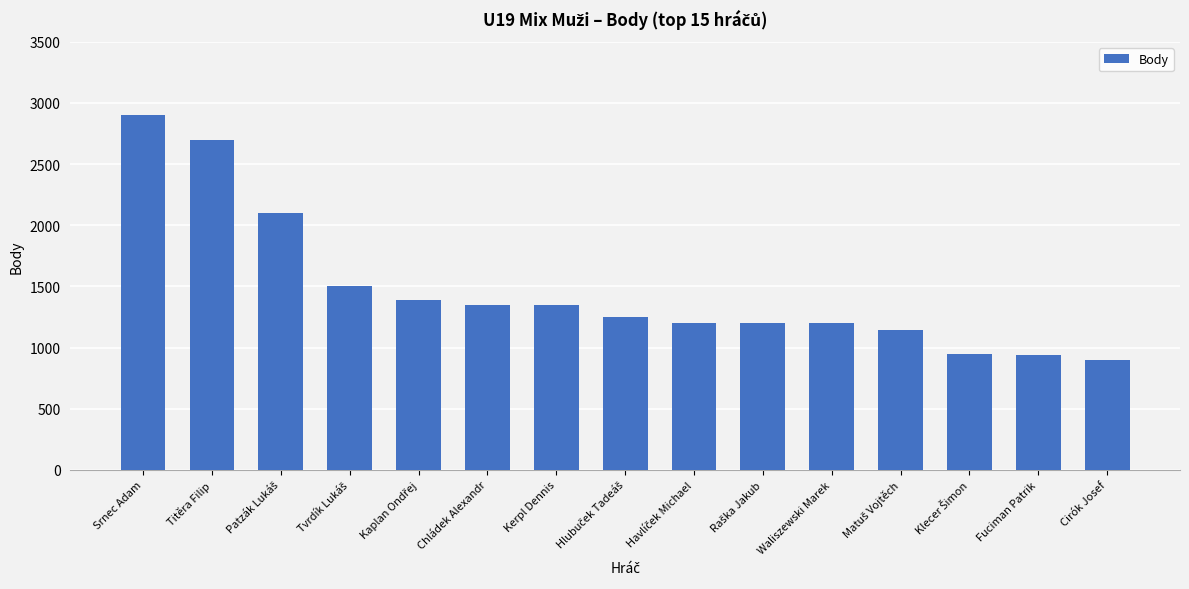

Does the chart contain any negative values?

No